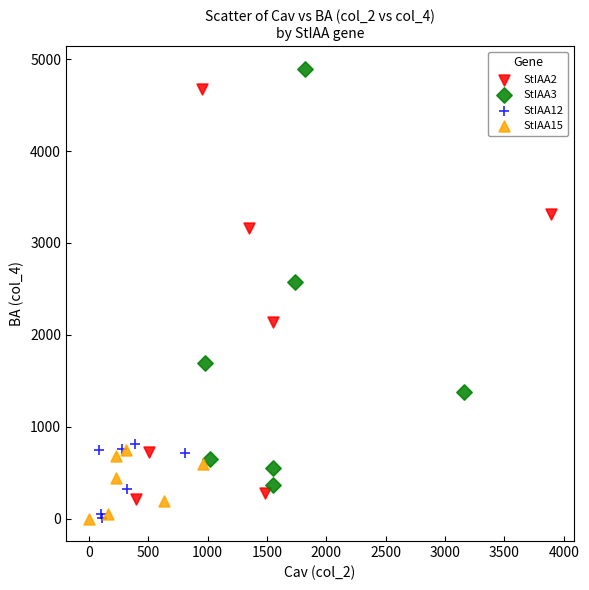

Which series reaches the maximum Y coordinate?

StIAA3